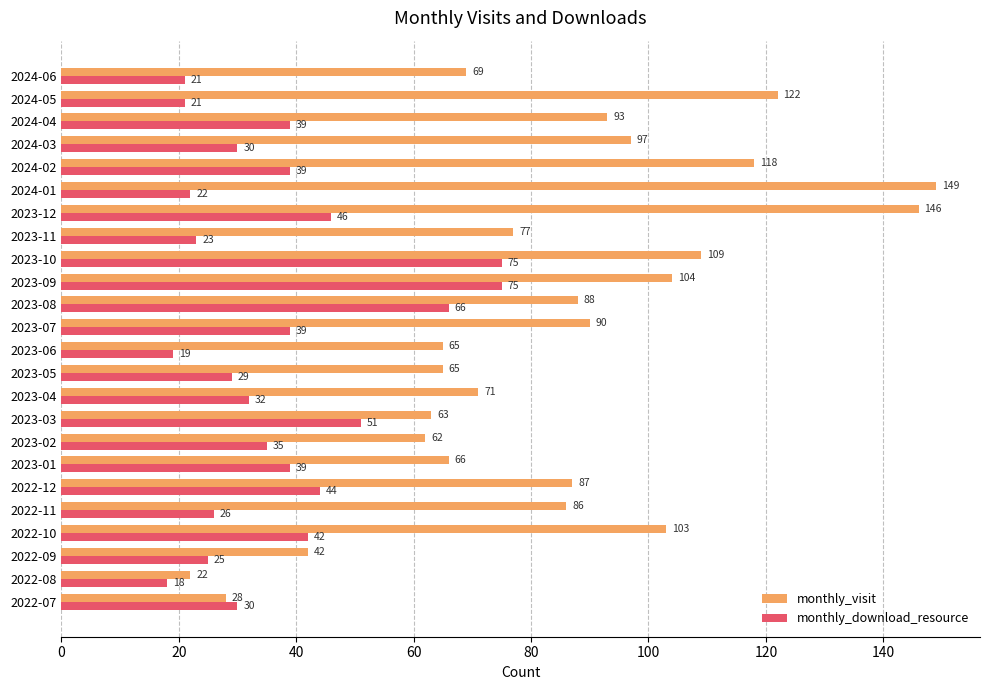

At which category does the chart reach its minimum across all series?

2022-08